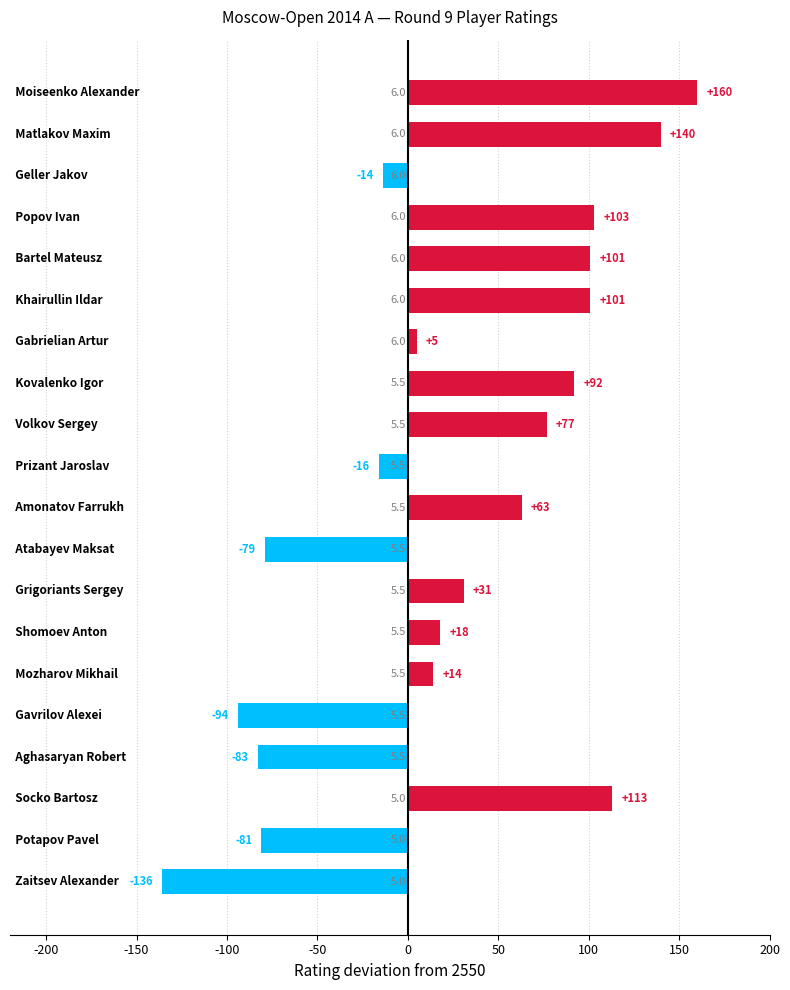

What is the maximum value shown in the chart?

160